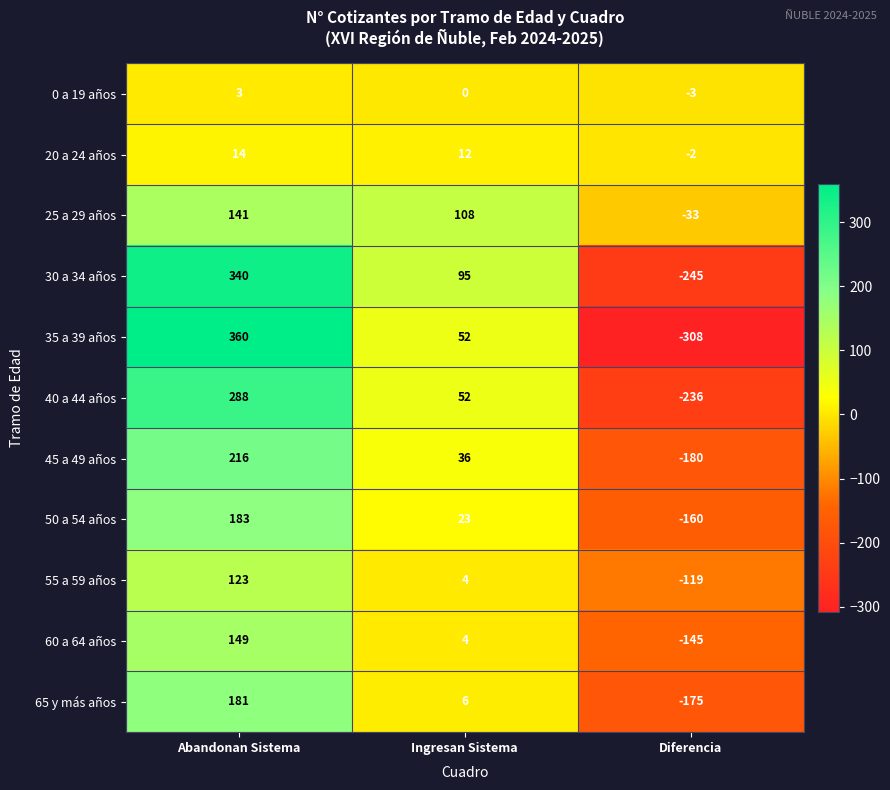

At Diferencia, list the series in order from smallest to largest.

35 a 39 años, 30 a 34 años, 40 a 44 años, 45 a 49 años, 65 y más años, 50 a 54 años, 60 a 64 años, 55 a 59 años, 25 a 29 años, 0 a 19 años, 20 a 24 años